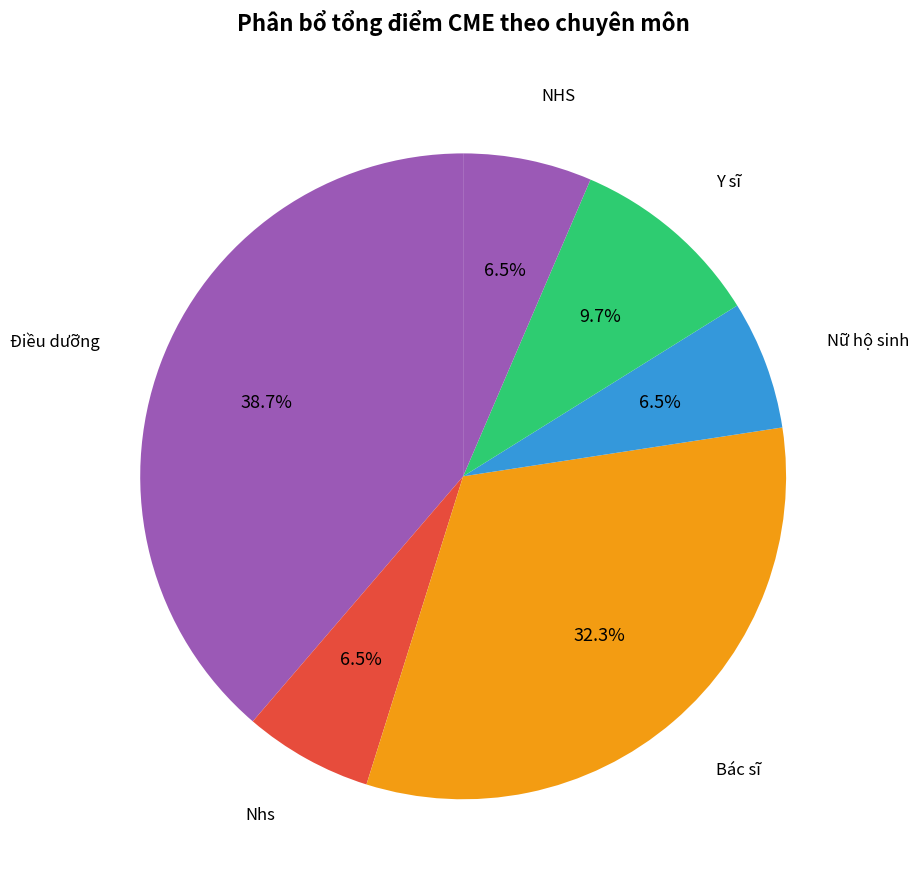

Which category has the biggest portion of the pie?

Điều dưỡng